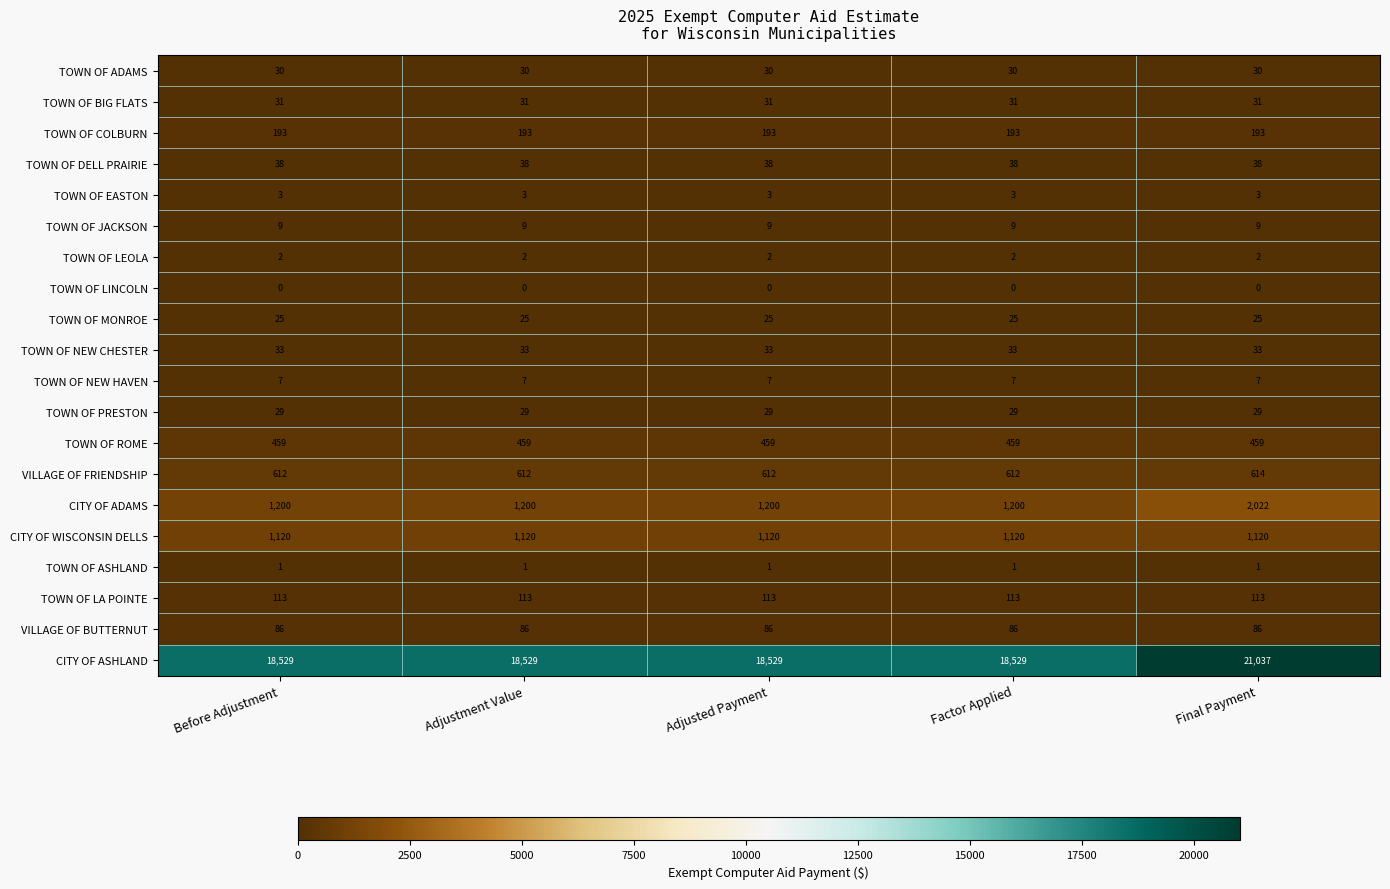

What is the greatest value displayed?

21037